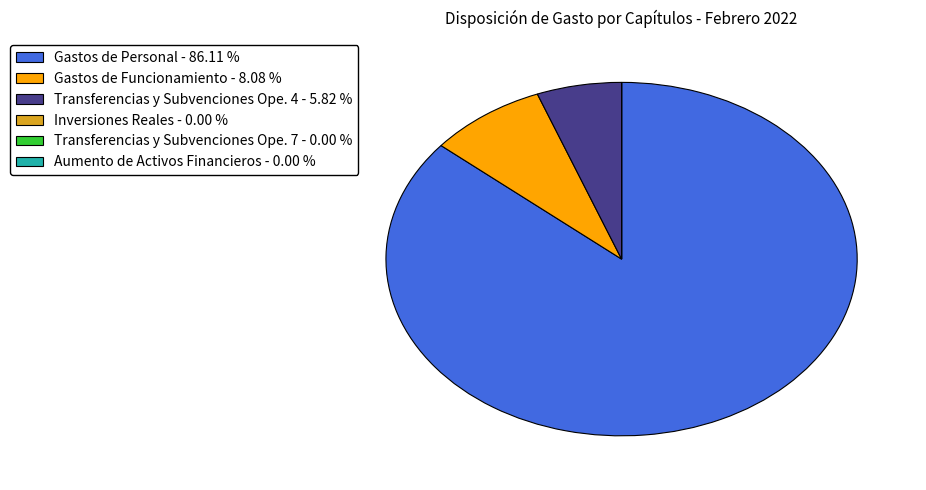

Which category has the biggest portion of the pie?

Gastos de Personal